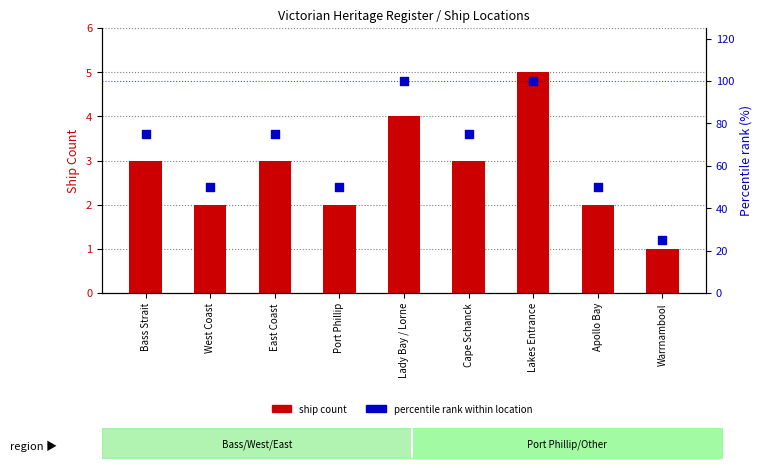

What are all the series names shown in the legend?

ship count, percentile rank within location